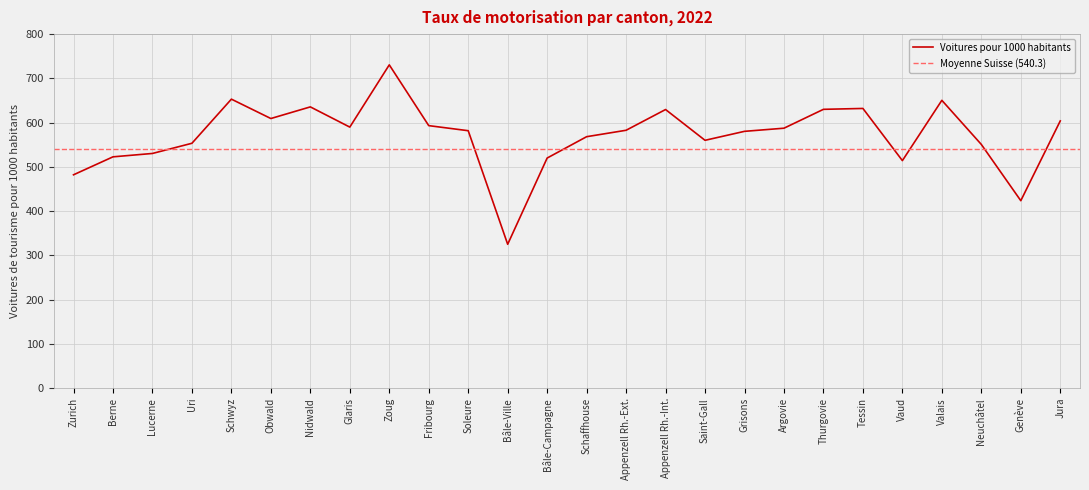

Reading left to right, what are all the values shown in this chart?

Zurich=482.1	Berne=522.7	Lucerne=530.3	Uri=553.3	Schwyz=653.0	Obwald=609.3	Nidwald=635.6	Glaris=589.9	Zoug=730.5	Fribourg=593.2	Soleure=581.7	Bâle-Ville=325.1	Bâle-Campagne=520.0	Schaffhouse=568.2	Appenzell Rh.-Ext.=582.7	Appenzell Rh.-Int.=629.6	Saint-Gall=560.0	Grisons=580.3	Argovie=587.4	Thurgovie=630.0	Tessin=632.0	Vaud=514.2	Valais=650.4	Neuchâtel=550.7	Genève=423.6	Jura=603.9